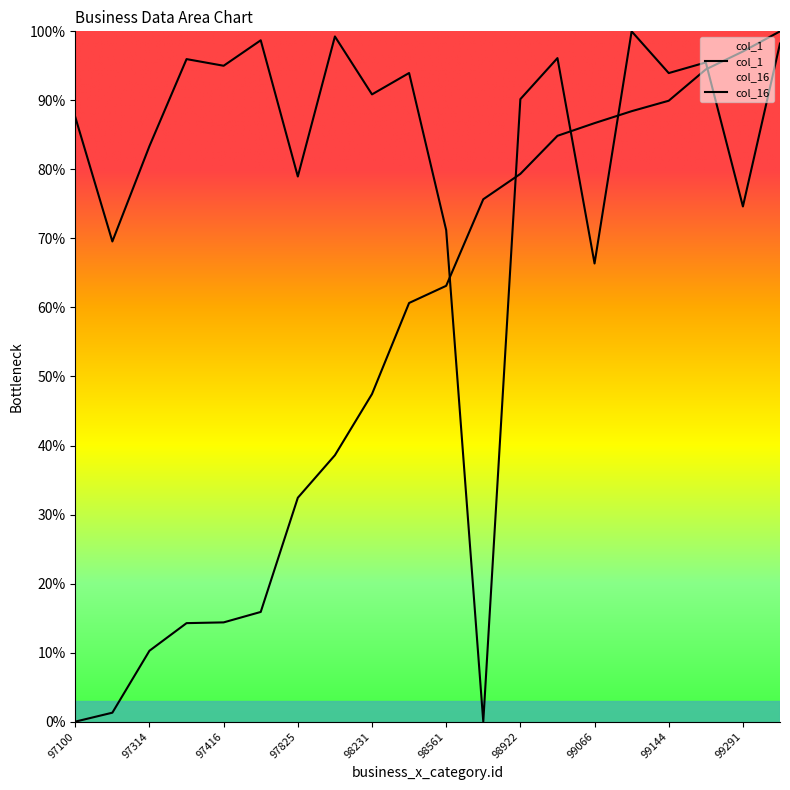

Does the chart have visible grid lines?

No